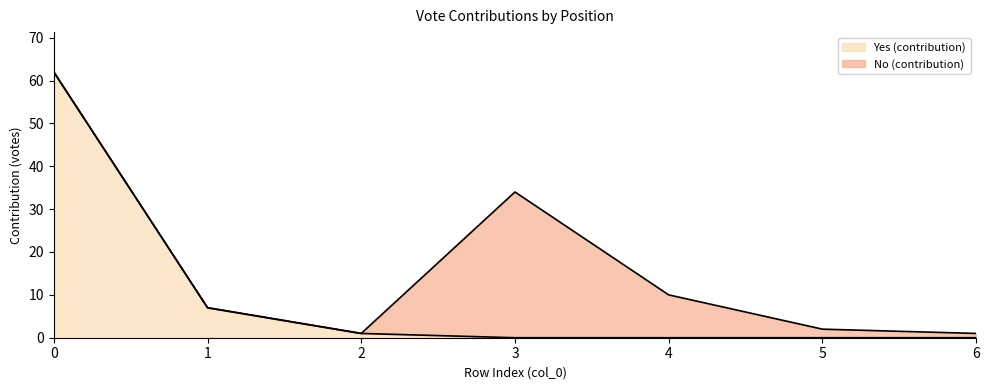

Is it true that the value at 1 is 7?

True